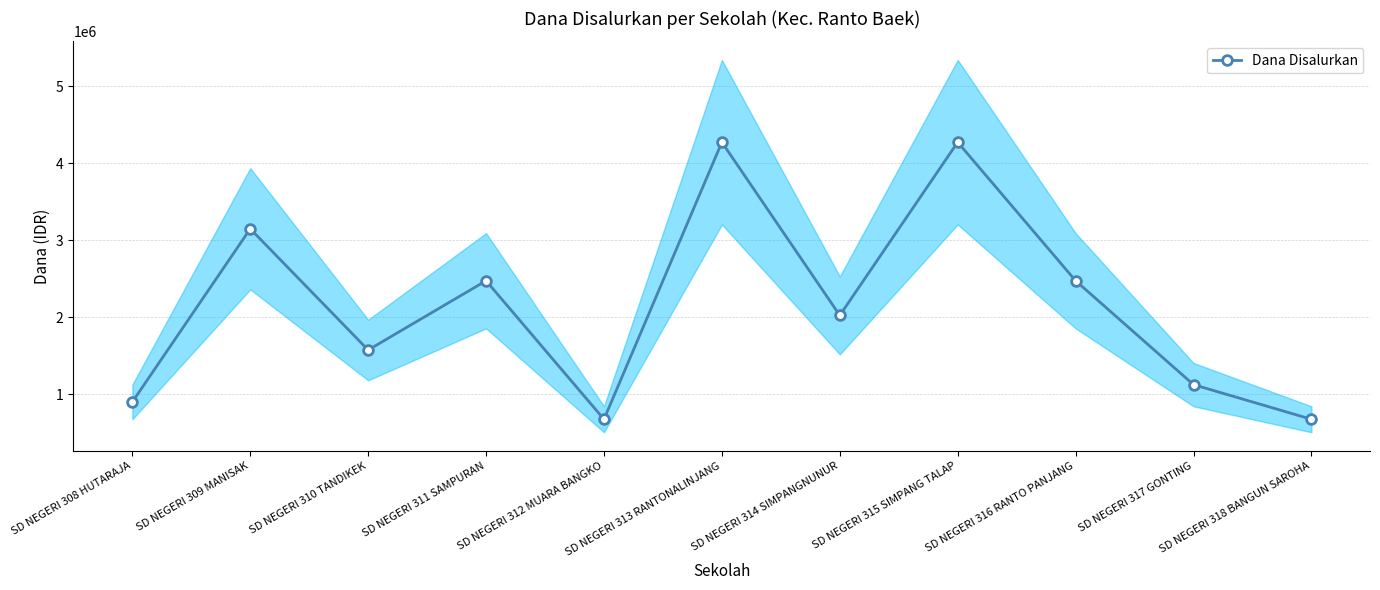

What is the sum of the values at SD NEGERI 316 RANTO PANJANG and SD NEGERI 317 GONTING?

3600000